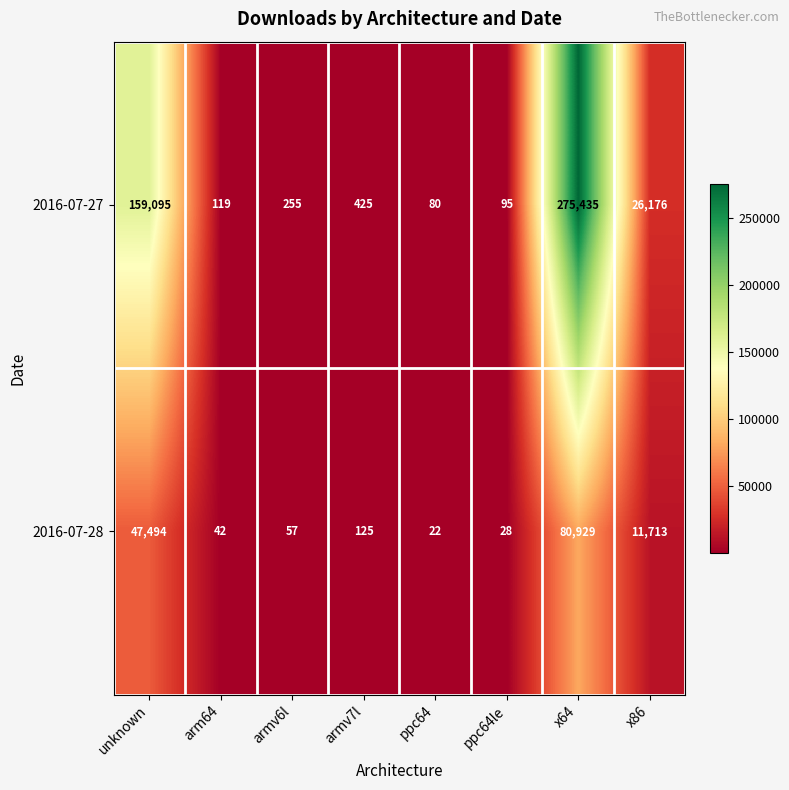

What is the sum of the 2016-07-27 values at armv6l and x86?

26431